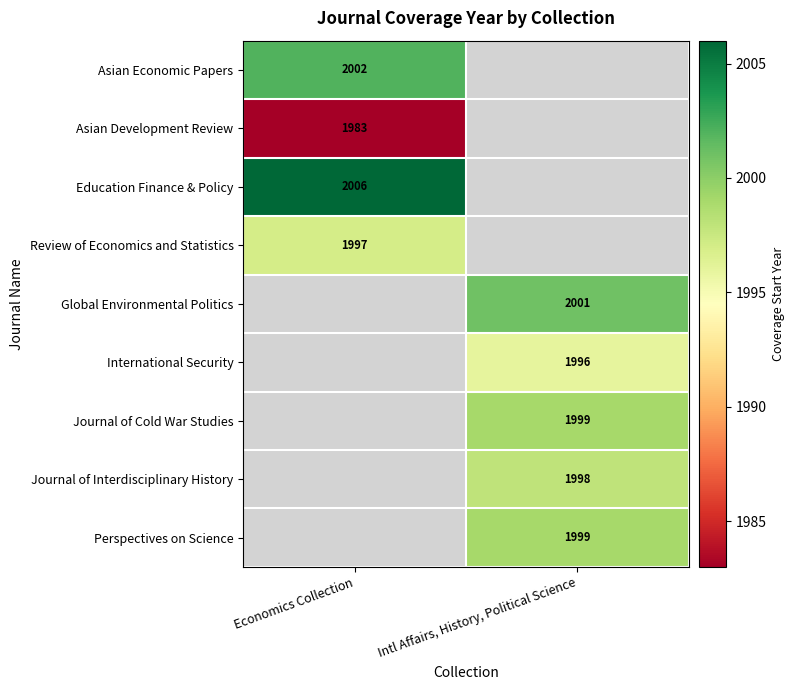

What is the spread (max minus min) of values at Economics Collection?

23.0